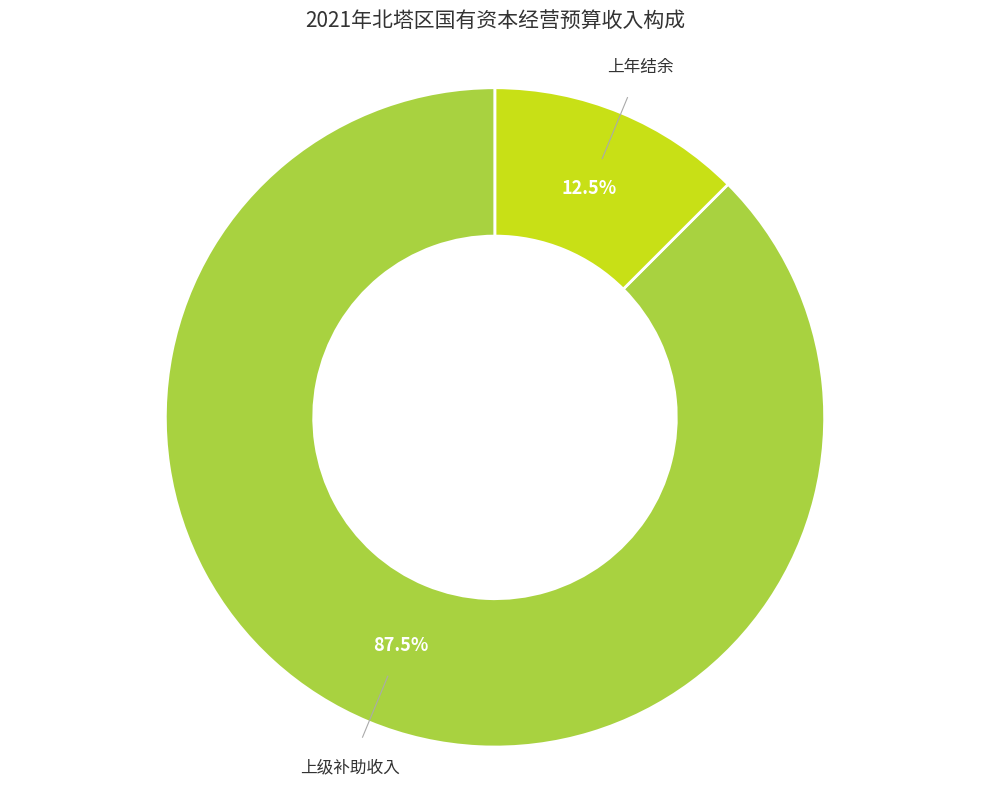

Is the sum of 上年结余 and 上级补助收入 greater than half?

Yes